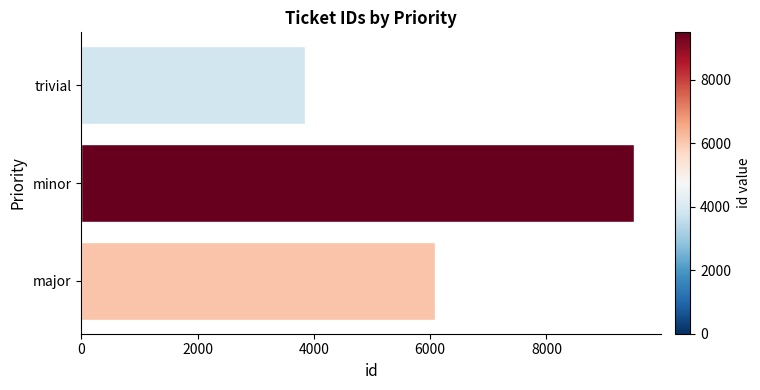

Between major and minor, which is larger?

minor